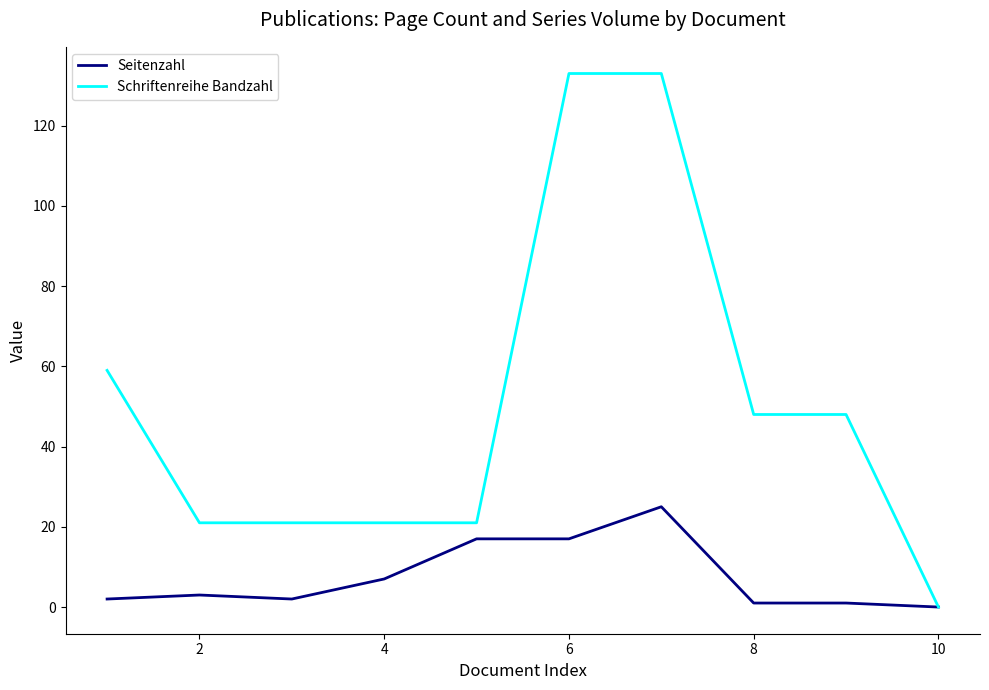

Which series has the widest spread of values?

Schriftenreihe Bandzahl